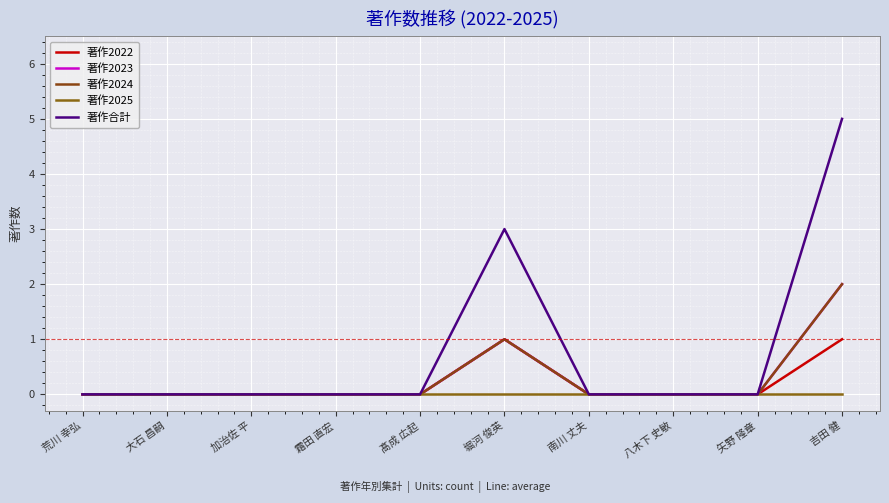

Does the chart have visible grid lines?

Yes